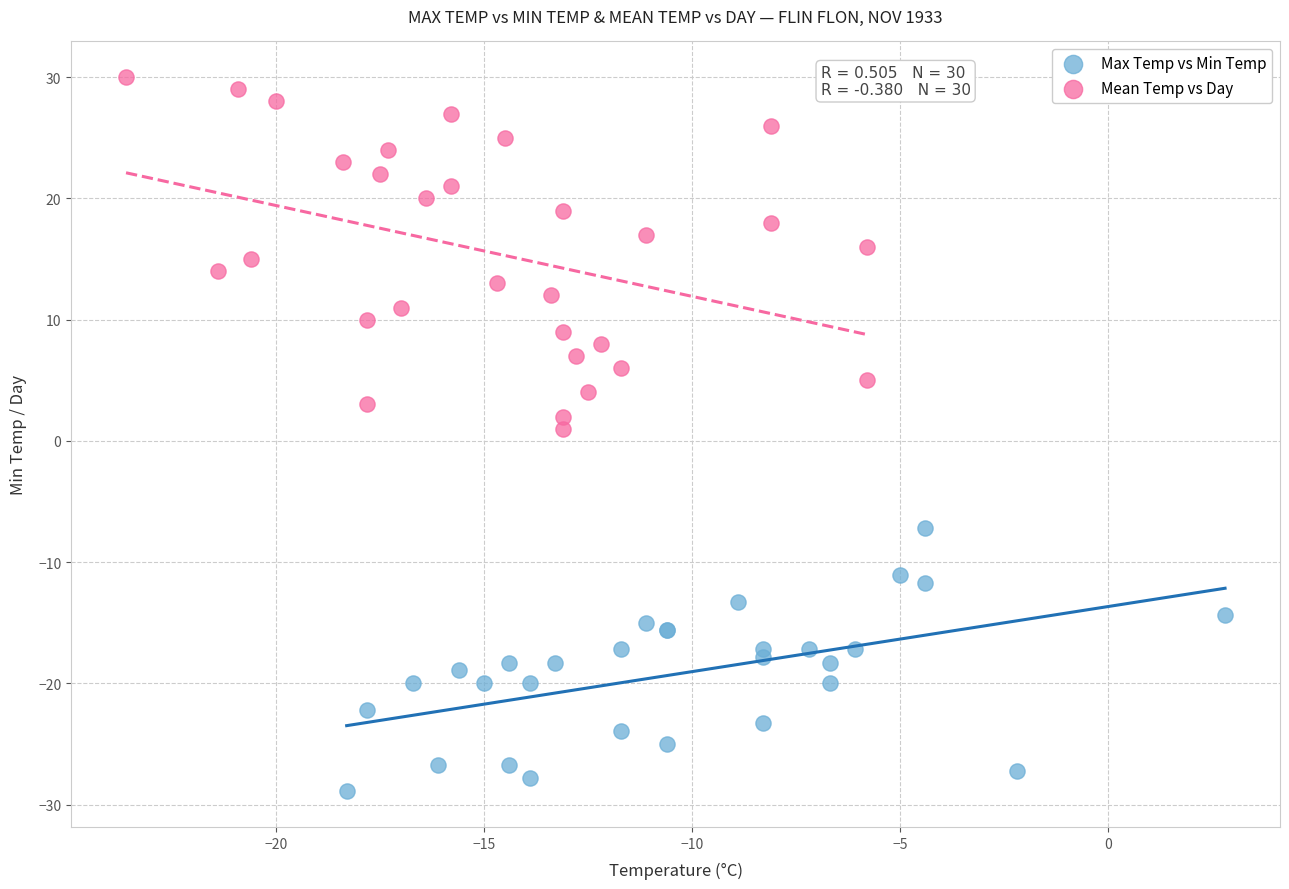

Which series reaches the maximum Y coordinate?

Mean Temp vs Day